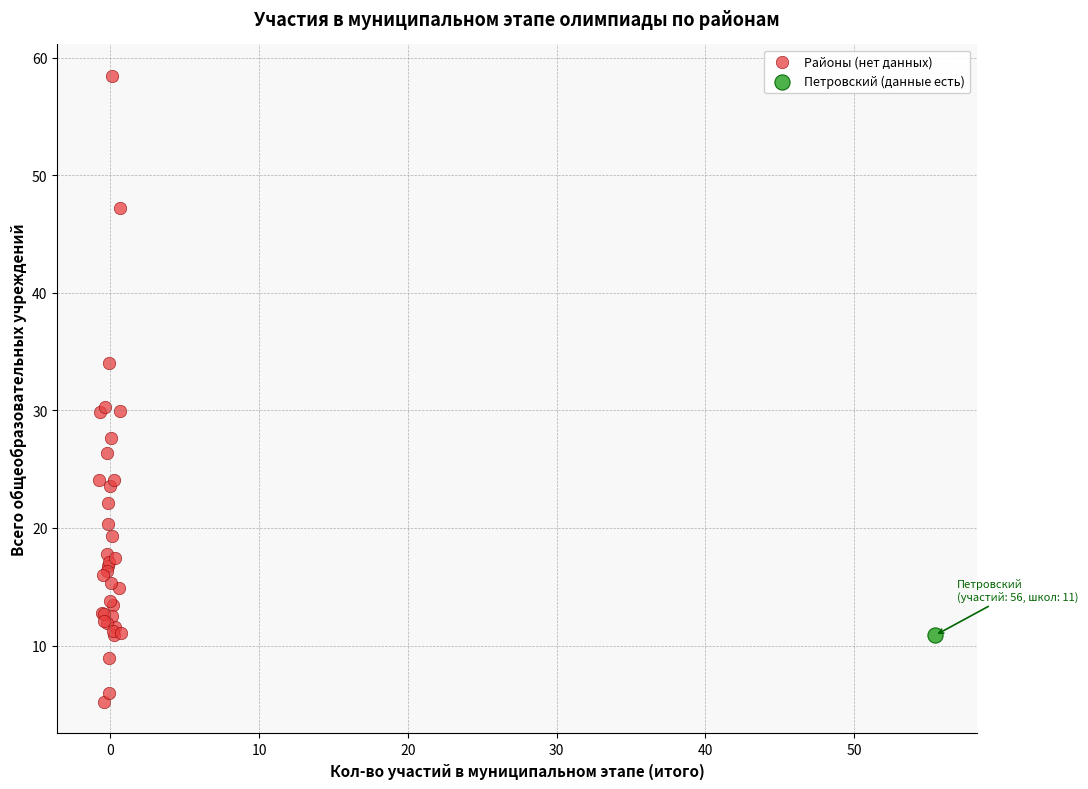

What are all the series names shown in the legend?

Районы (нет данных), Петровский (данные есть)